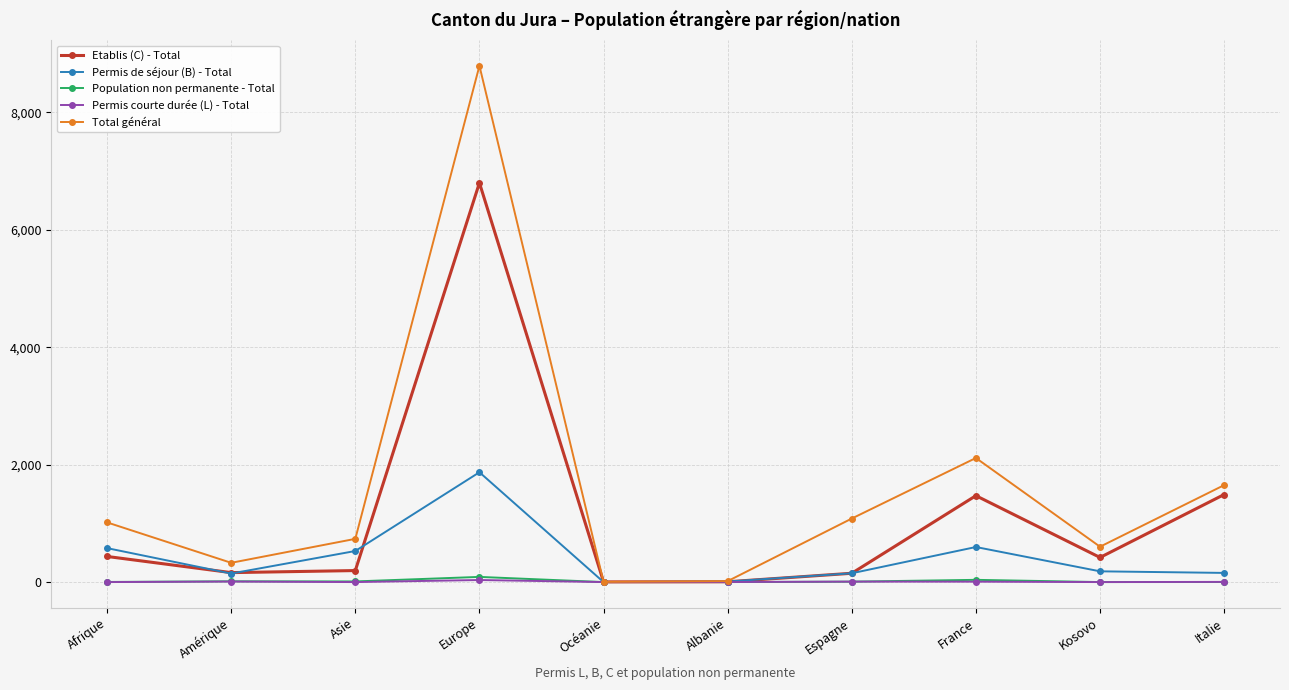

The Population non permanente - Total series shows 11 at Asie. True or false?

True